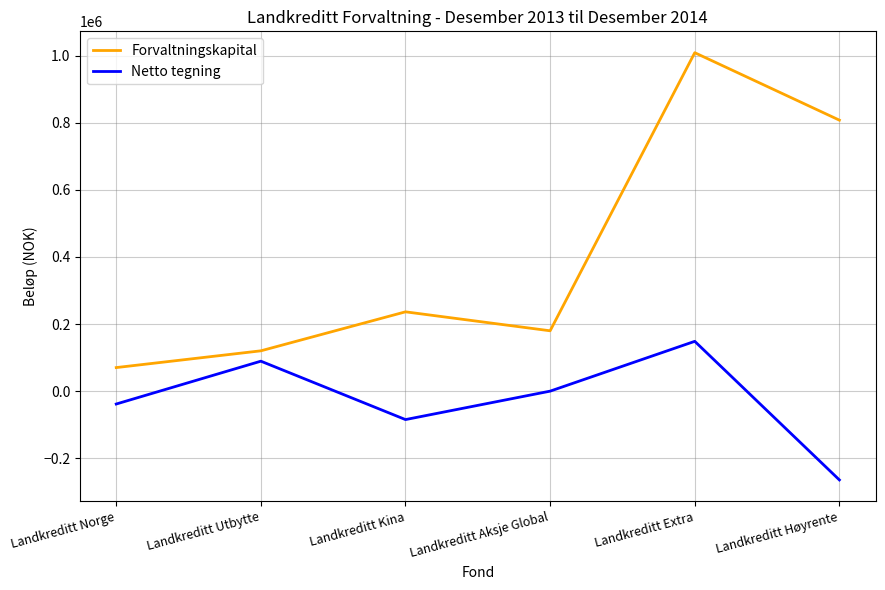

What is the spread (max minus min) of values at Landkreditt Norge?

108566